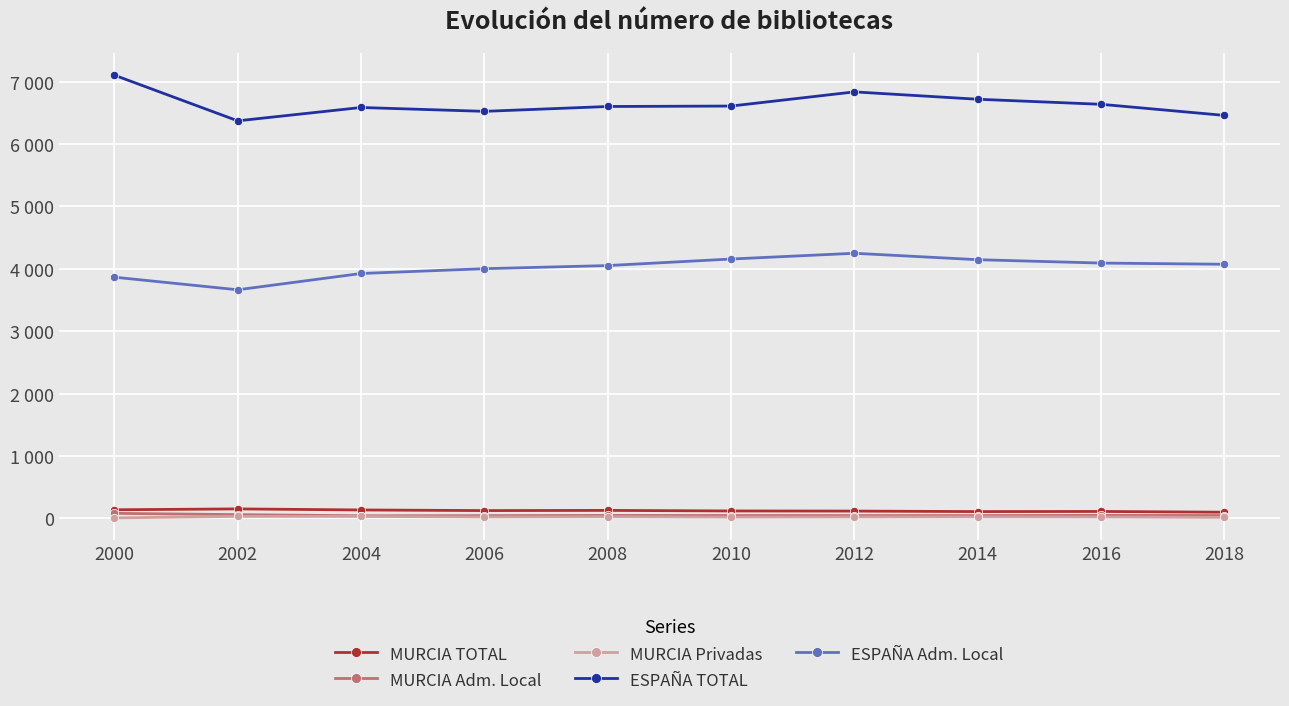

How many interior local peaks does the ESPAÑA Adm. Local series have?

1